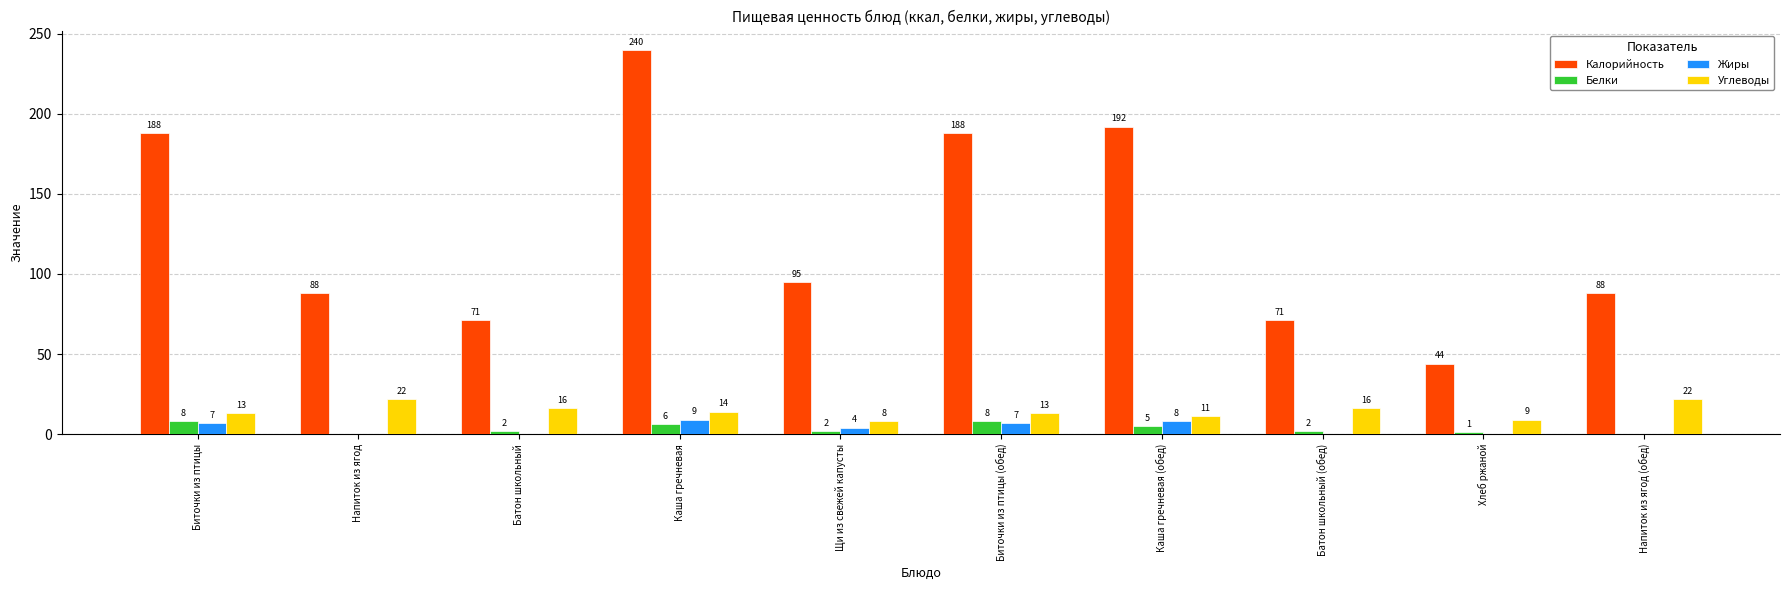

Are the bars horizontal?

No